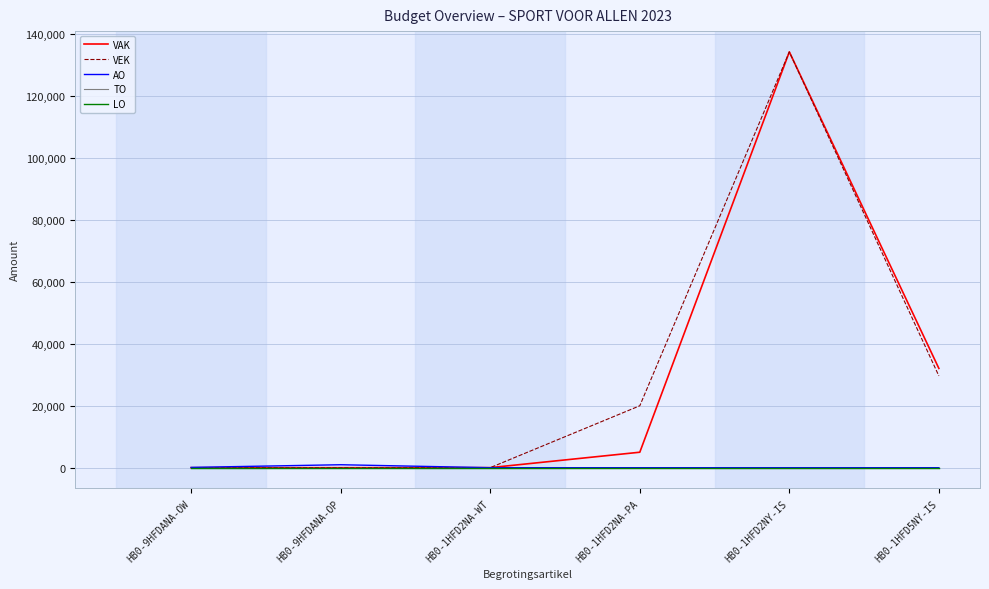

Which series changed the most between HB0-1HFD2NA-PA and HB0-1HFD2NY-IS?

VAK